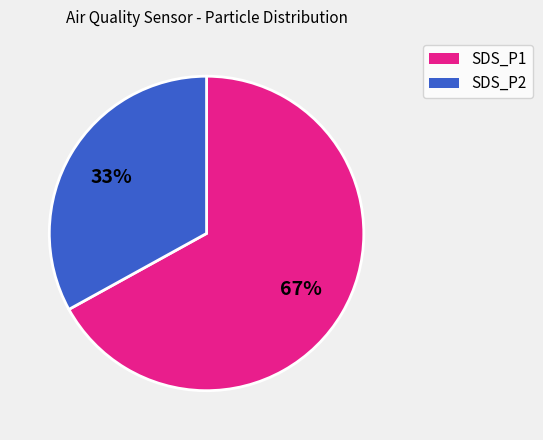

What is the smallest slice in the pie chart?

SDS_P2